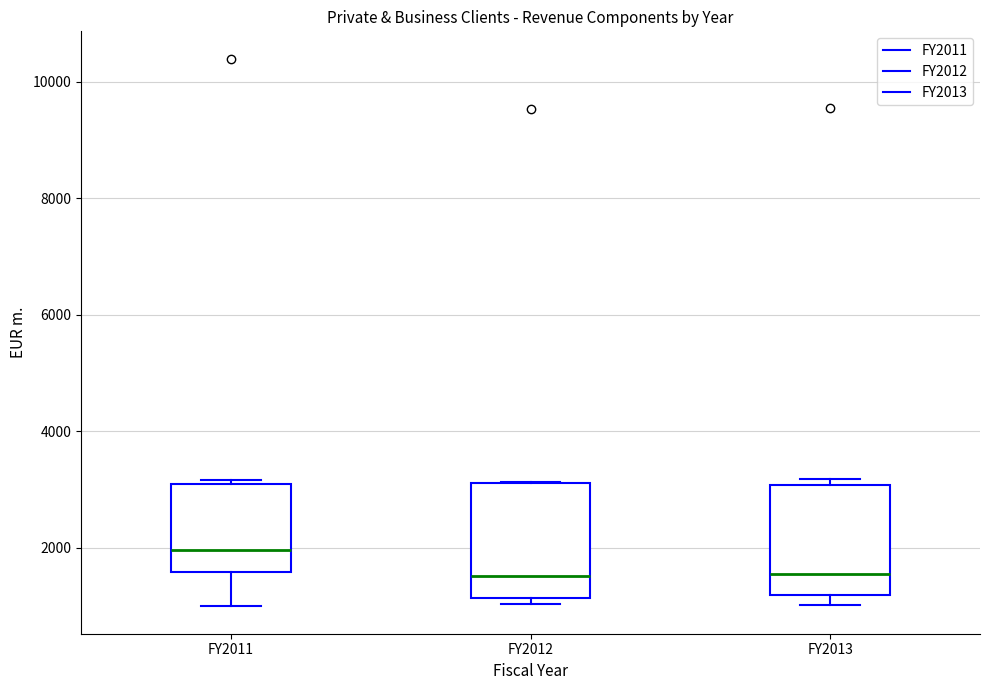

Where is the upper edge of the box for FY2012 on the y-axis? The values are not printed on the chart, so give them approximately, as read against the axis.

3200